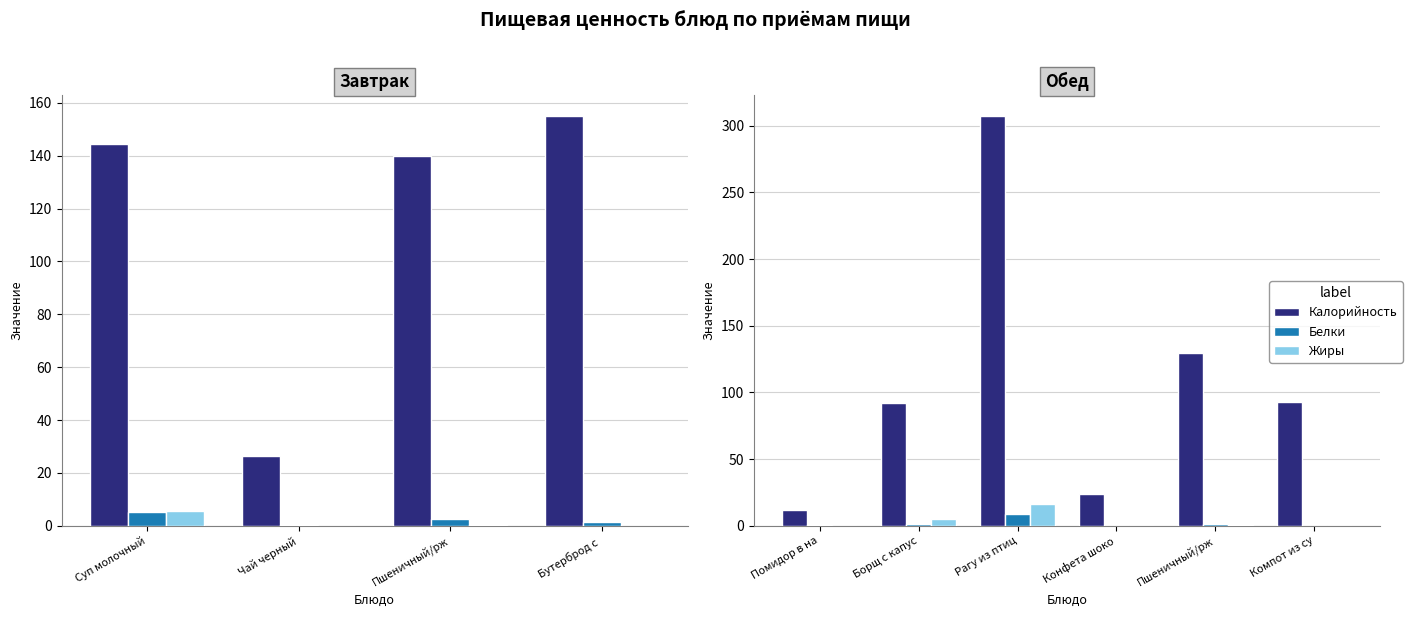

How many bars are there in each group?

3